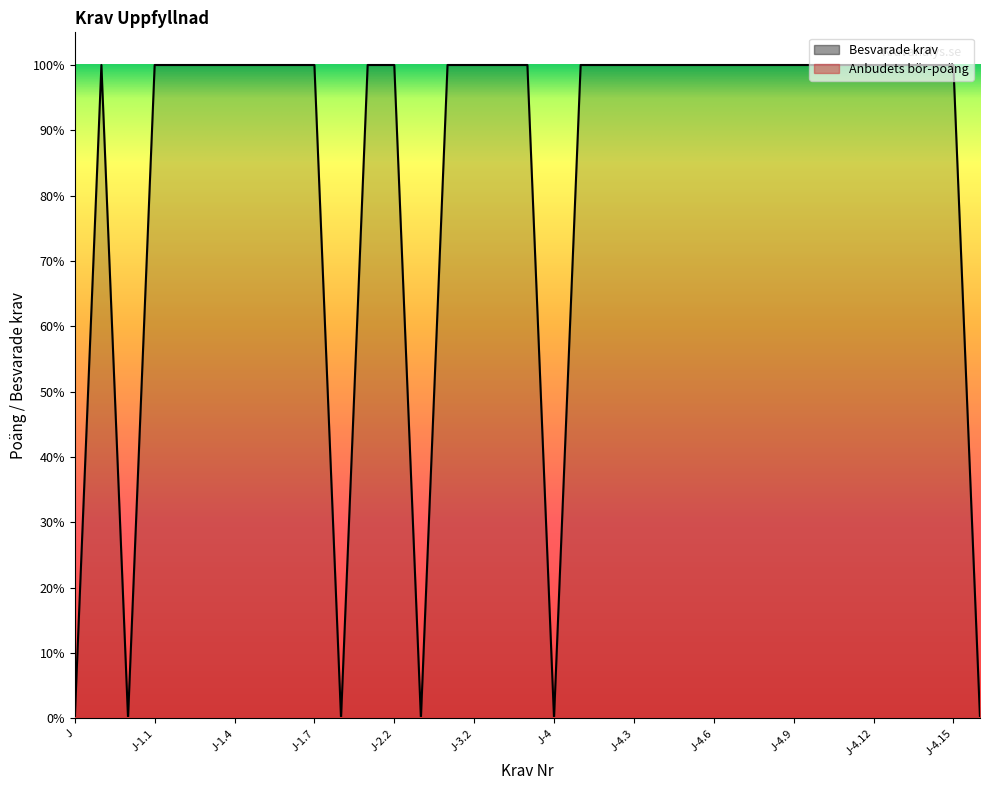

Does the chart have visible grid lines?

No